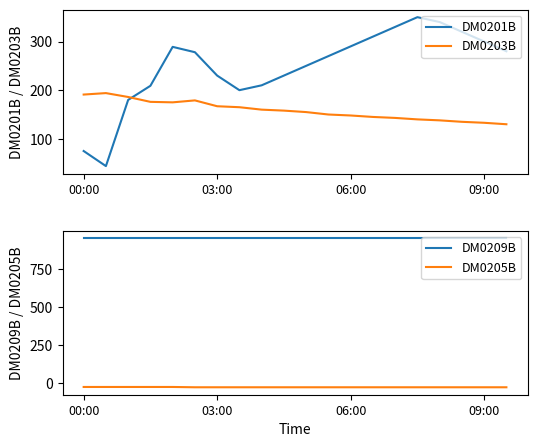

At how many categories does at least one series exceed 128?

20